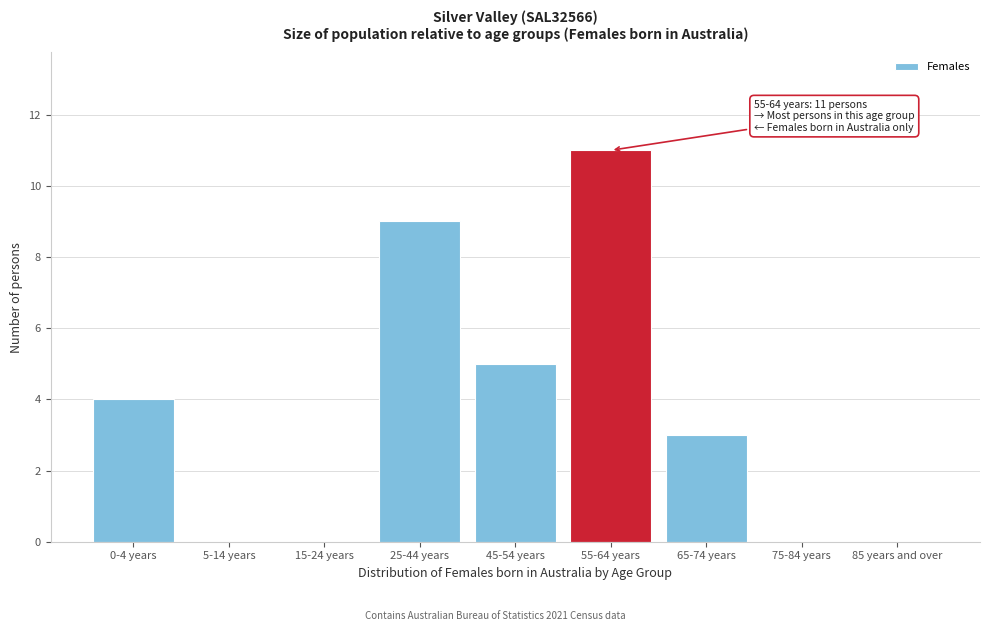

Reading right to left, what are all the values shown in this chart?

85 years and over=0	75-84 years=0	65-74 years=3	55-64 years=11	45-54 years=5	25-44 years=9	15-24 years=0	5-14 years=0	0-4 years=4